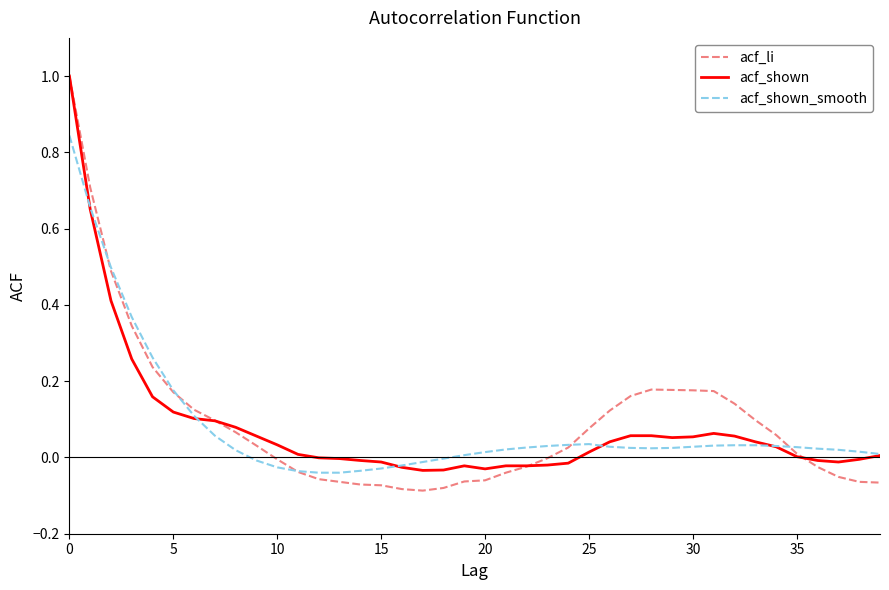

Which series has the largest range (max minus min)?

acf_li